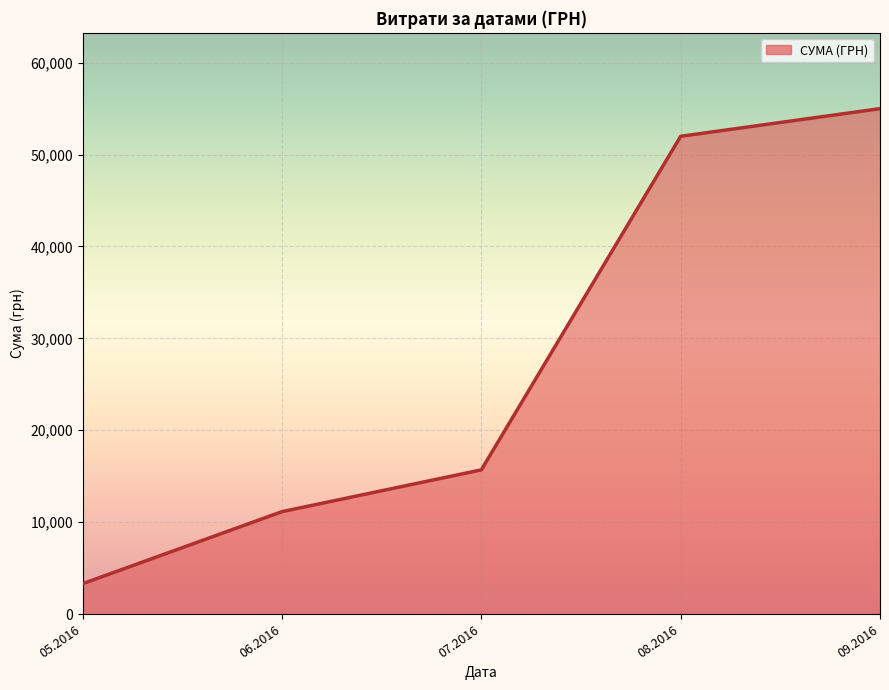

Is it true that the value at 05.2016 is 3303.3?

True